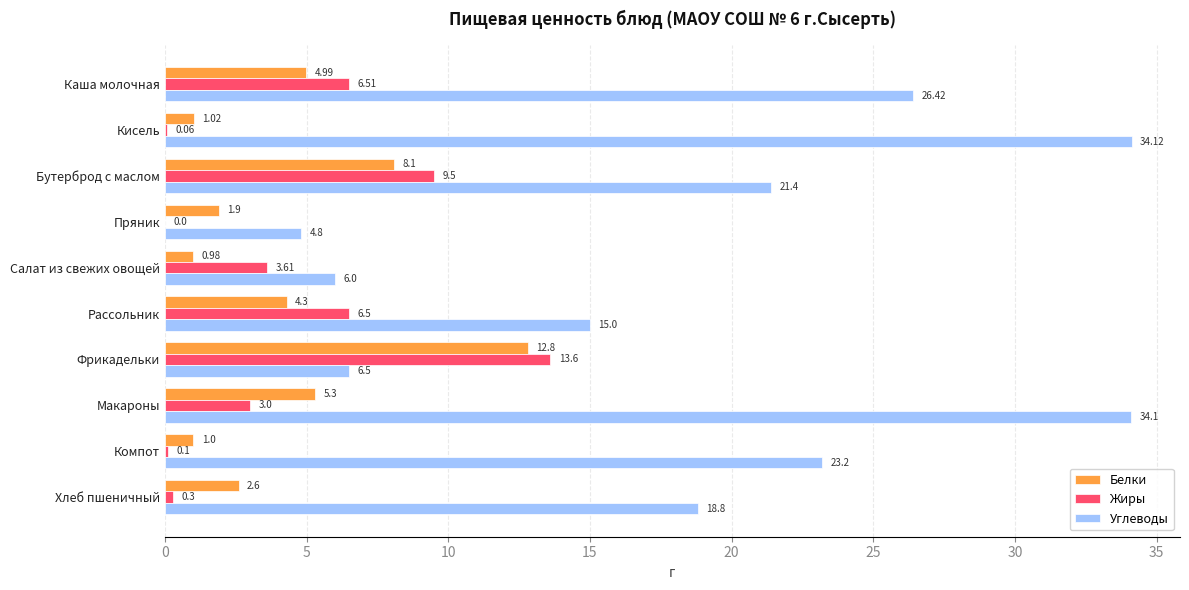

Which category has the highest value across all series?

Кисель